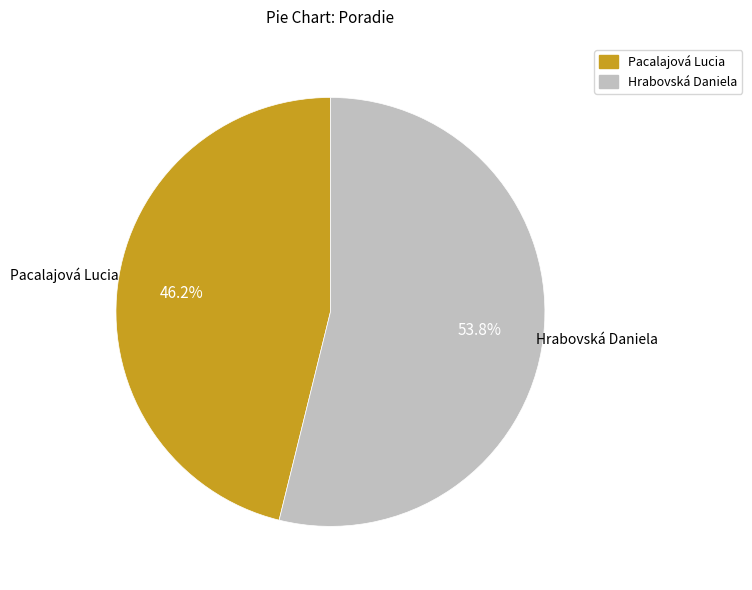

To the nearest percent, what is the difference between the Pacalajová Lucia and Hrabovská Daniela slice percentages?

8%